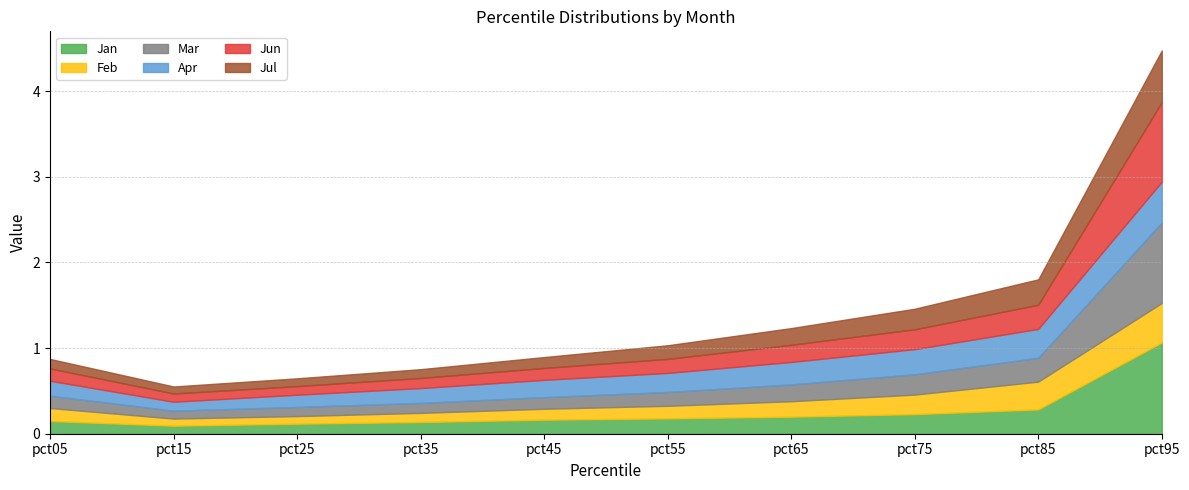

At pct45, list the series in order from largest to smallest.

Apr, Jan, Jun, Mar, Feb, Jul